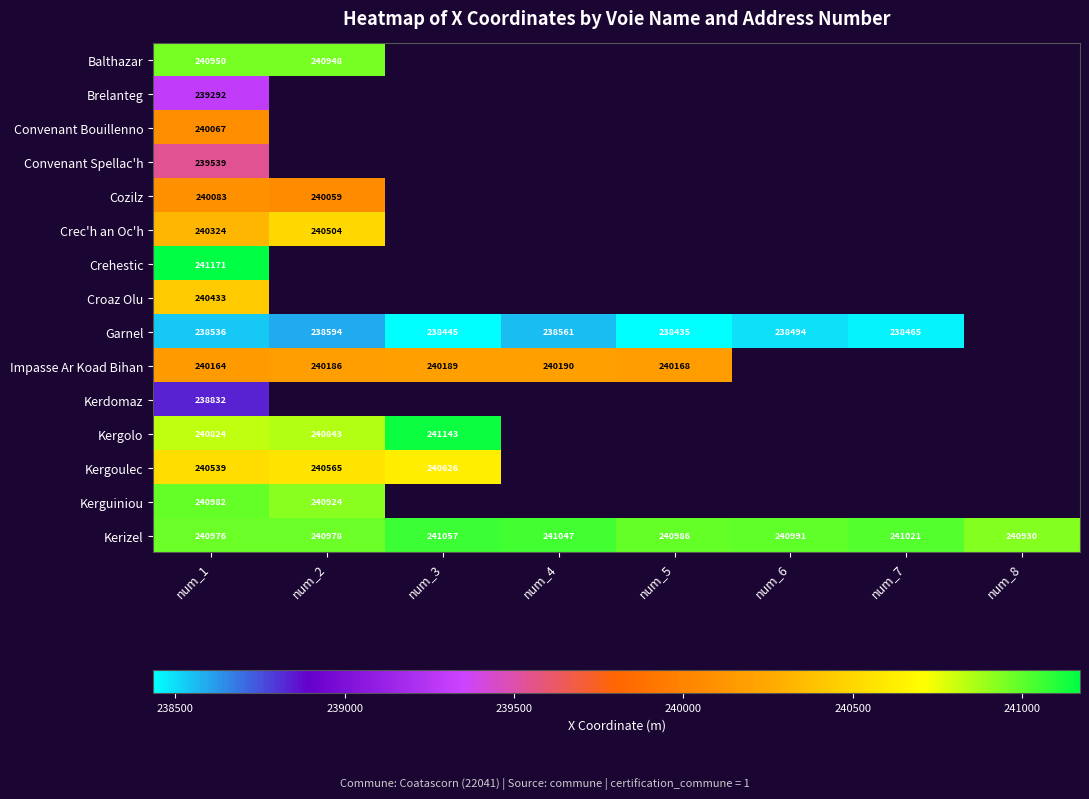

At num_1, list the series in order from largest to smallest.

Crehestic, Kerguiniou, Kerizel, Balthazar, Kergolo, Kergoulec, Croaz Olu, Crec'h an Oc'h, Impasse Ar Koad Bihan, Cozilz, Convenant Bouillenno, Convenant Spellac'h, Brelanteg, Kerdomaz, Garnel